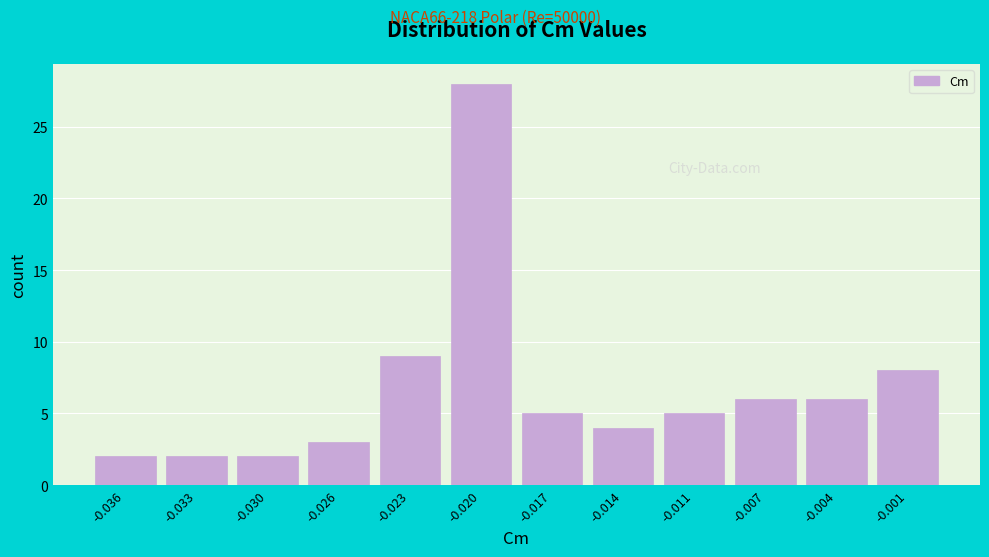

Reading left to right, extract all data points from this chart.

-0.036=2	-0.033=2	-0.030=2	-0.026=3	-0.023=9	-0.020=28	-0.017=5	-0.014=4	-0.011=5	-0.007=6	-0.004=6	-0.001=8